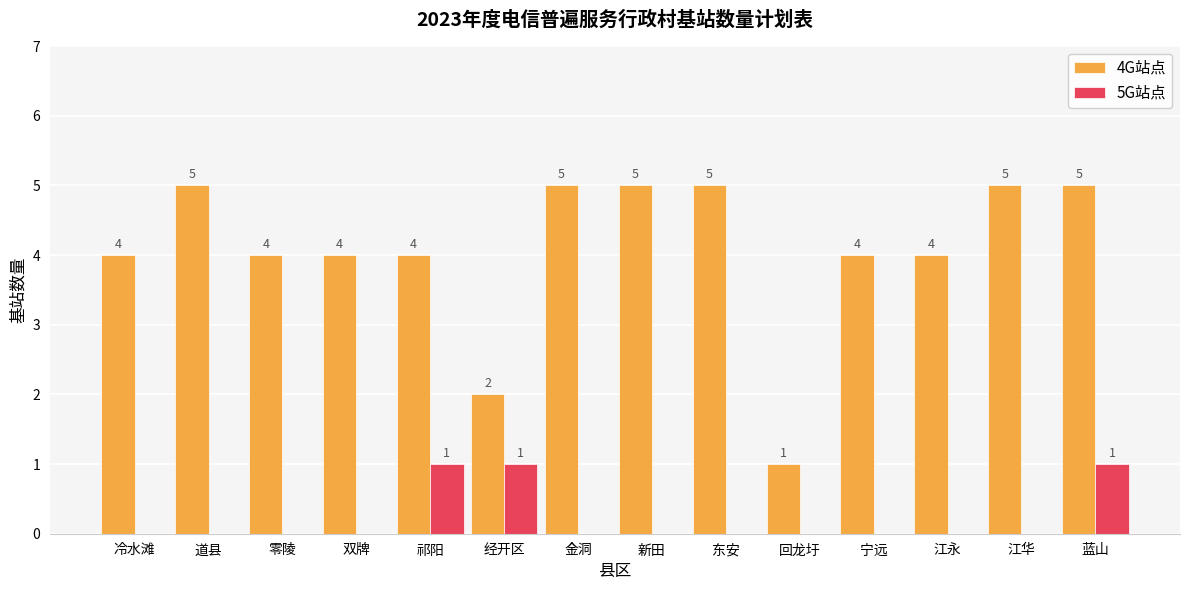

Reading left to right, list all the values displayed in this chart.

4G站点: 冷水滩=4	道县=5	零陵=4	双牌=4	祁阳=4	经开区=2	金洞=5	新田=5	东安=5	回龙圩=1	宁远=4	江永=4	江华=5	蓝山=5
5G站点: 冷水滩=0	道县=0	零陵=0	双牌=0	祁阳=1	经开区=1	金洞=0	新田=0	东安=0	回龙圩=0	宁远=0	江永=0	江华=0	蓝山=1